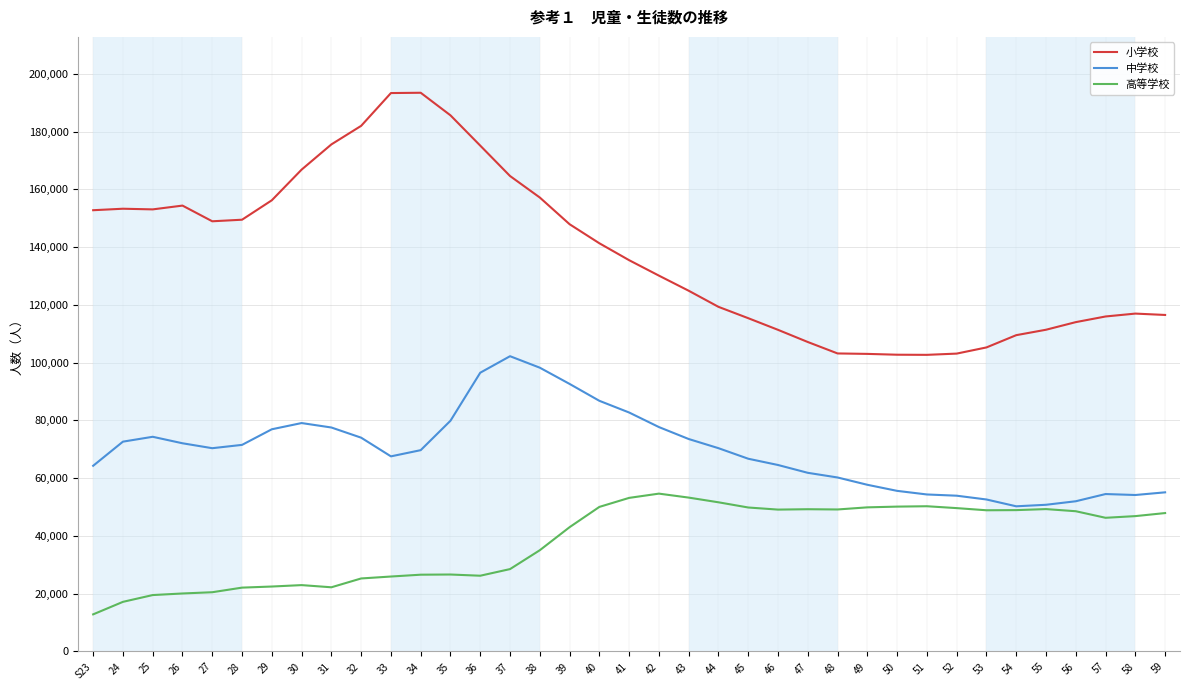

List the series in order of their peak value, highest first.

小学校, 中学校, 高等学校